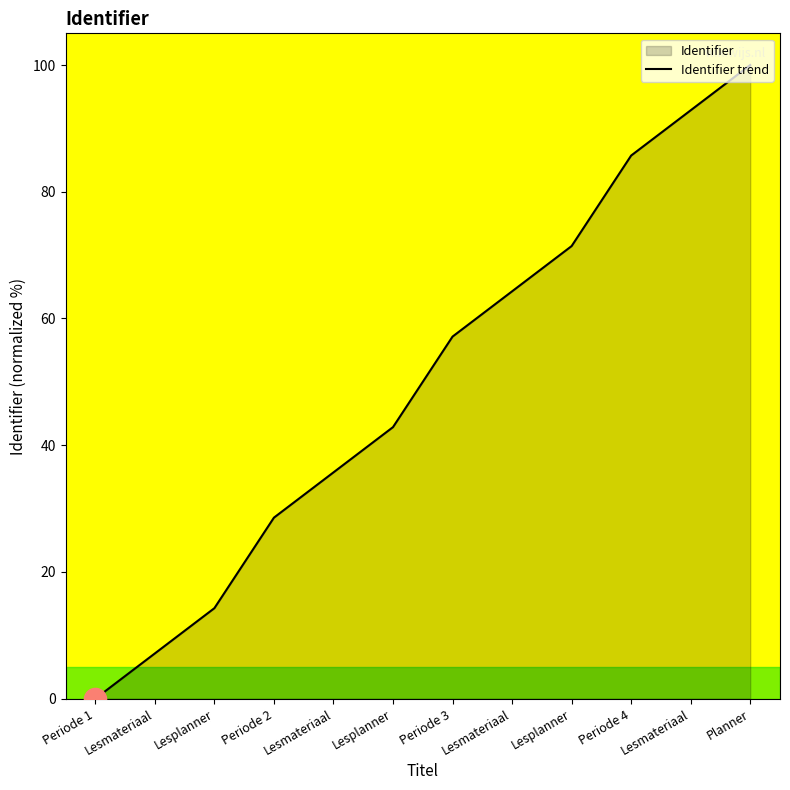

Reading left to right, transcribe all the data shown in this chart.

0.0	7.1	14.3	28.6	35.7	42.9	57.1	64.3	71.4	85.7	92.9	100.0